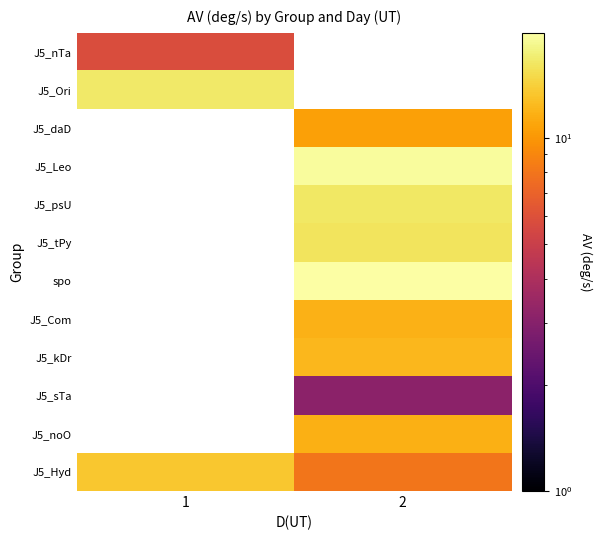

How many data points does each series have?

2